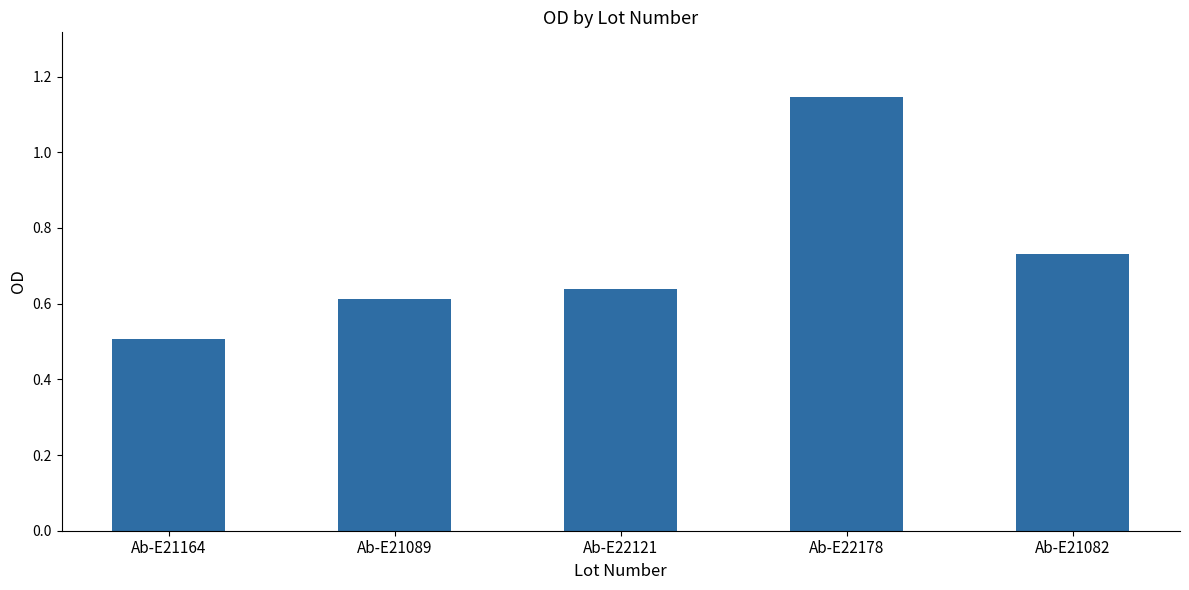

Rank the categories by value from highest to lowest.

Ab-E22178, Ab-E21082, Ab-E22121, Ab-E21089, Ab-E21164